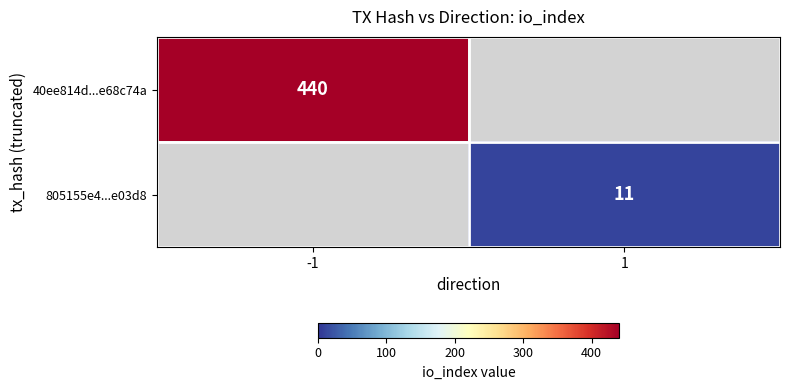

Is it true that 40ee814d...e68c74a equals 153 at -1?

False